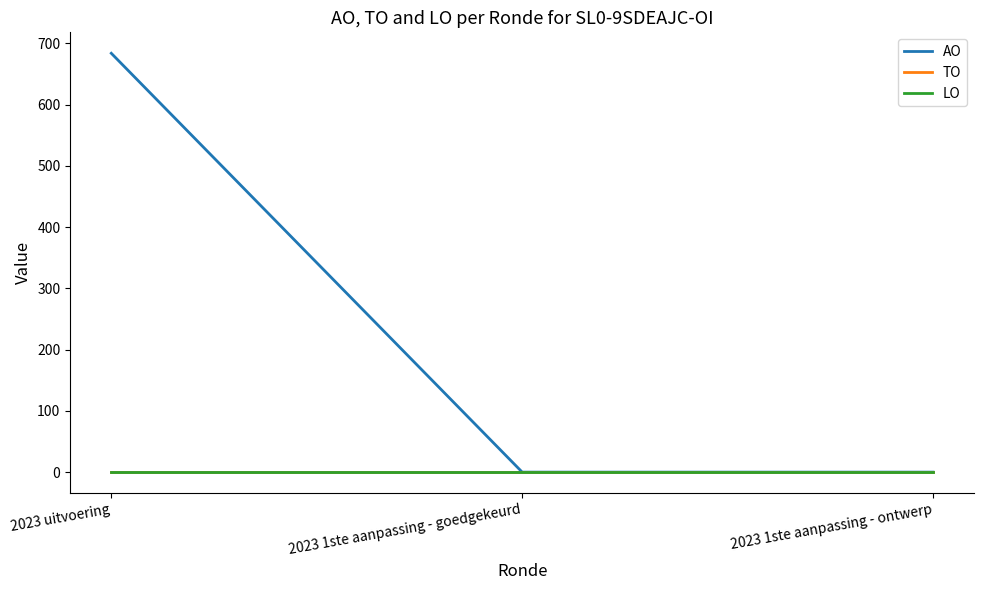

Does the chart have visible grid lines?

No